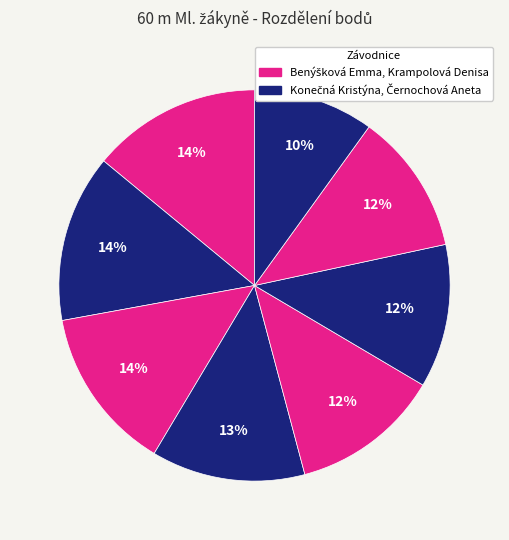

How many slices are in this pie chart?

8